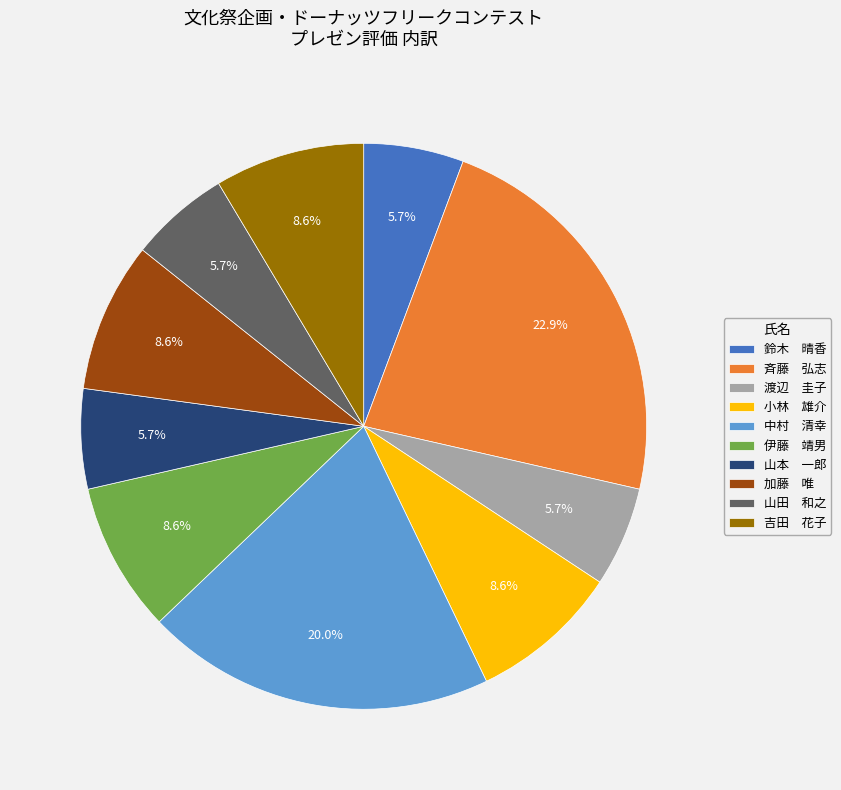

To the nearest percent, what percentage of the pie is 中村　清幸?

20%